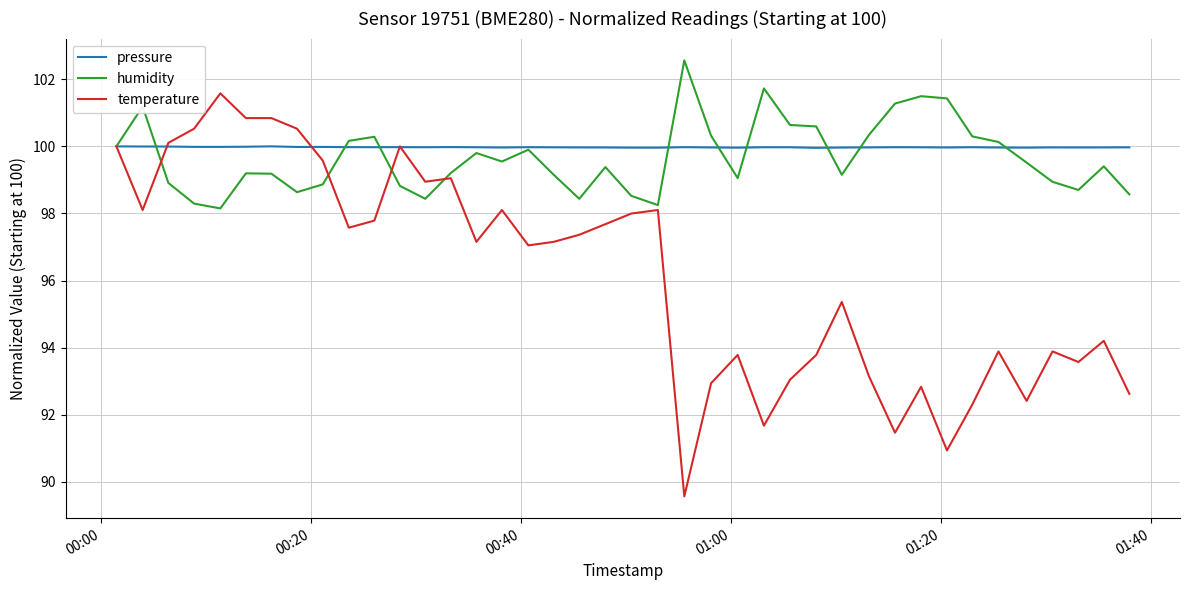

Rank the series by their maximum value, from highest to lowest.

humidity, temperature, pressure